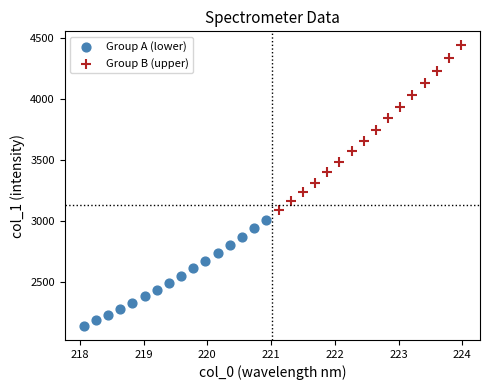

Which series contains the highest Y value?

Group B (upper)